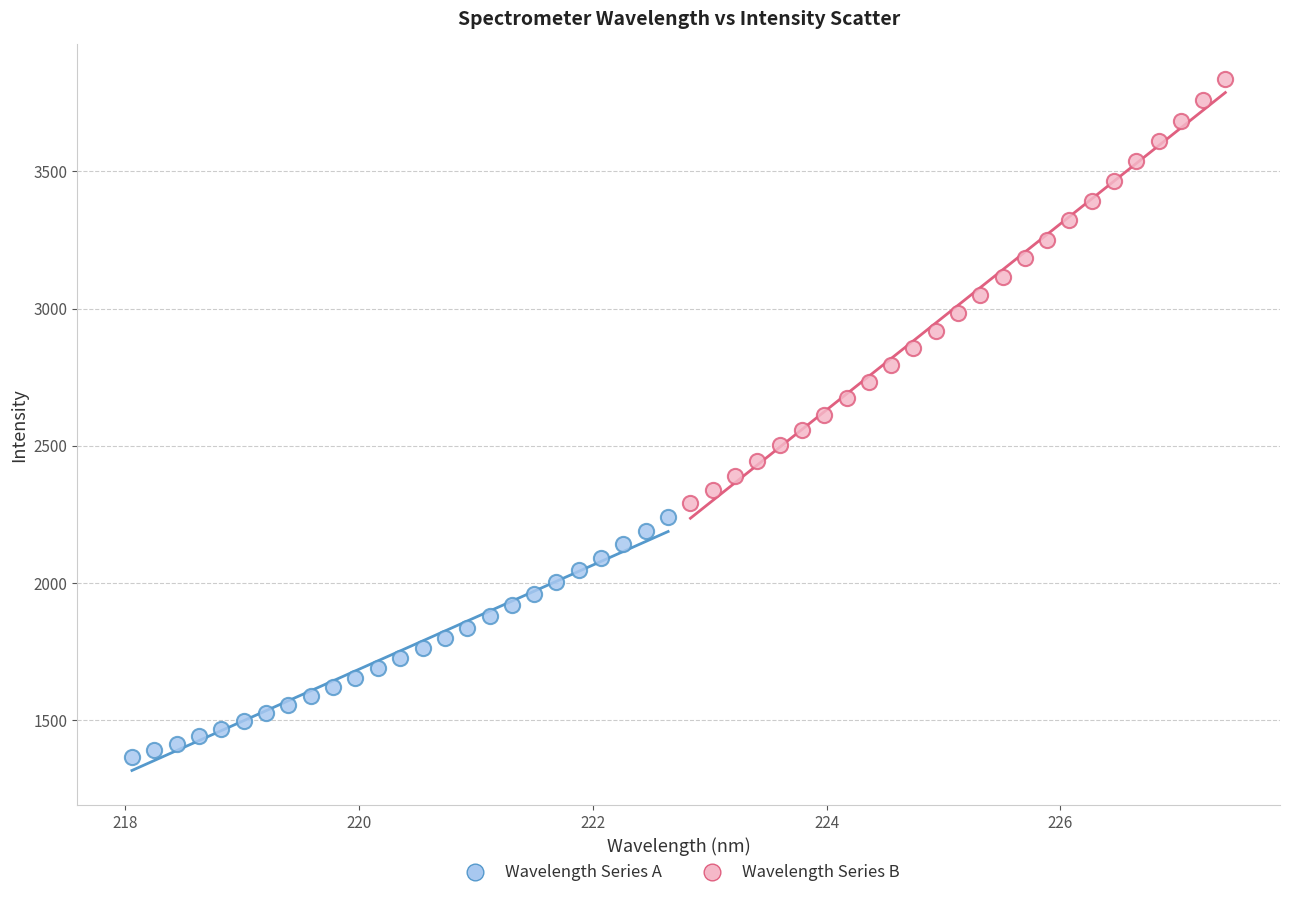

Which series reaches the minimum Y coordinate?

Wavelength Series A